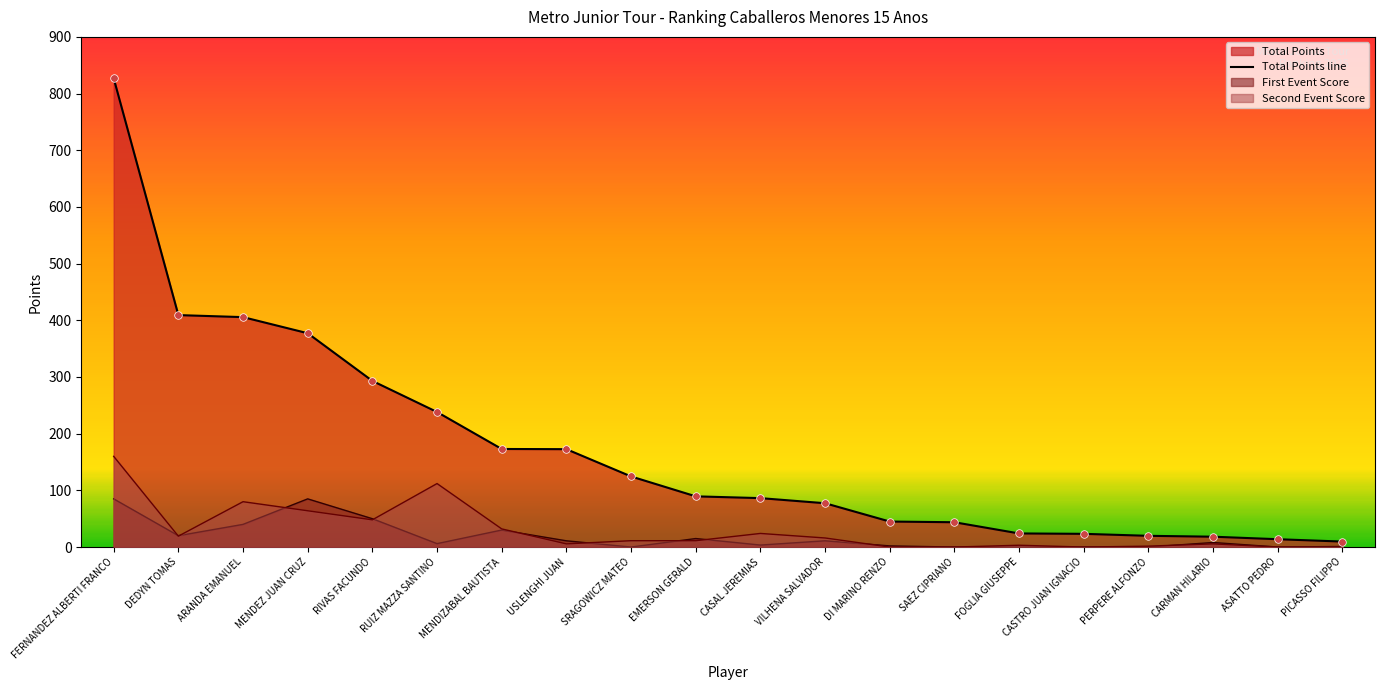

Between EMERSON GERALD and DEDYN TOMAS, which is larger?

DEDYN TOMAS